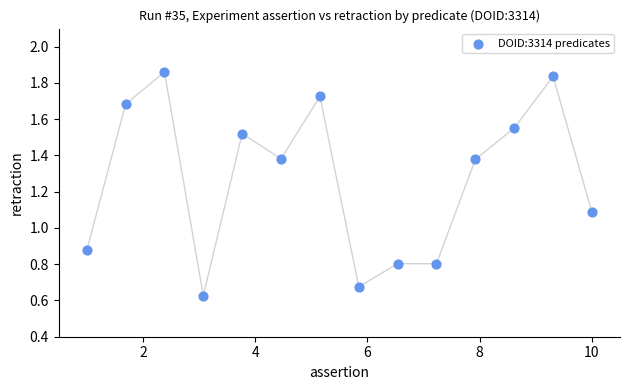

What is the range of X values (max minus min)?

9.0